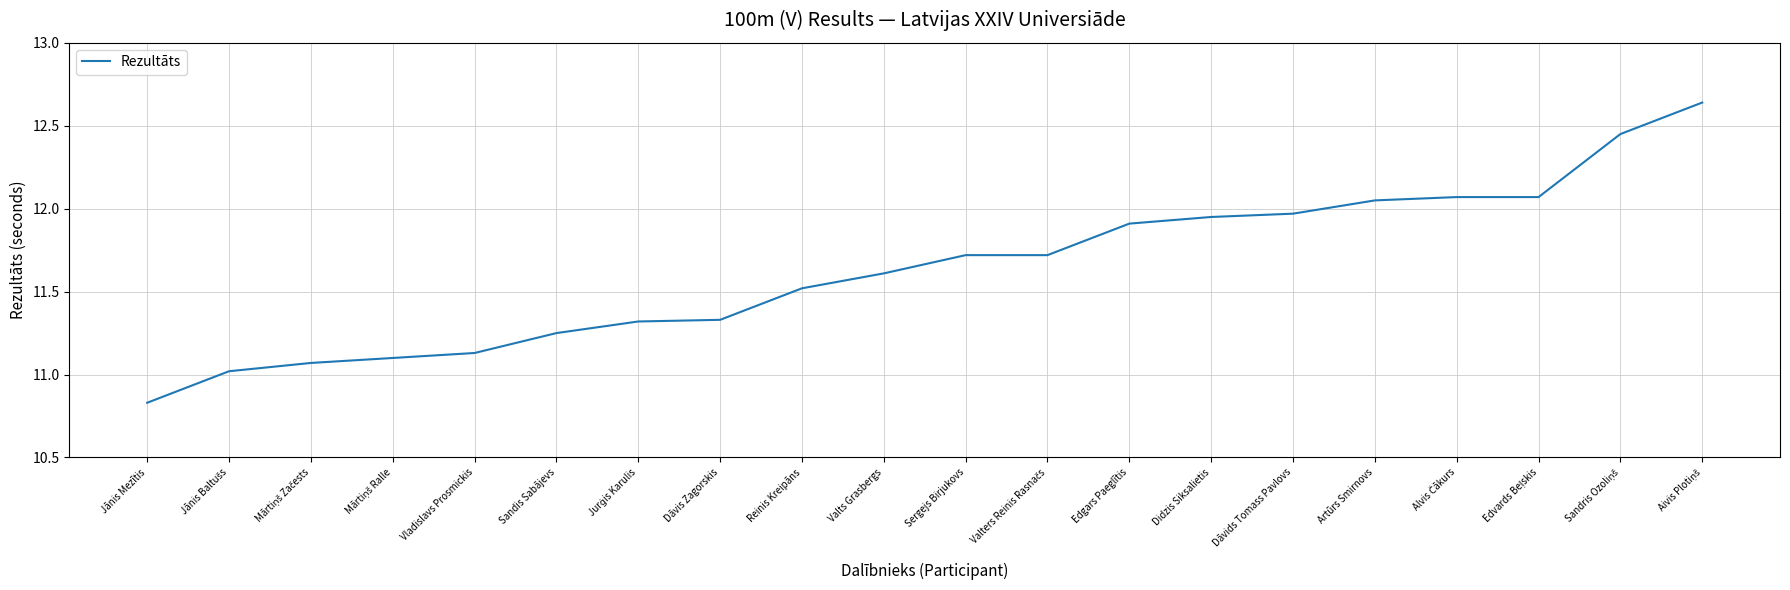

Read the value at Sergejs Birjukovs.

11.7